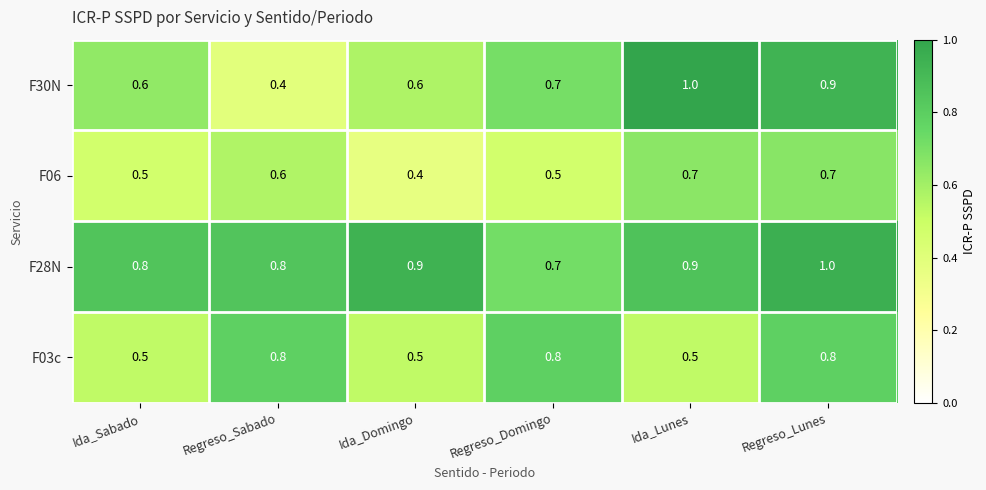

The value of F28N at Regreso_Domingo is 0.7. True or false?

True